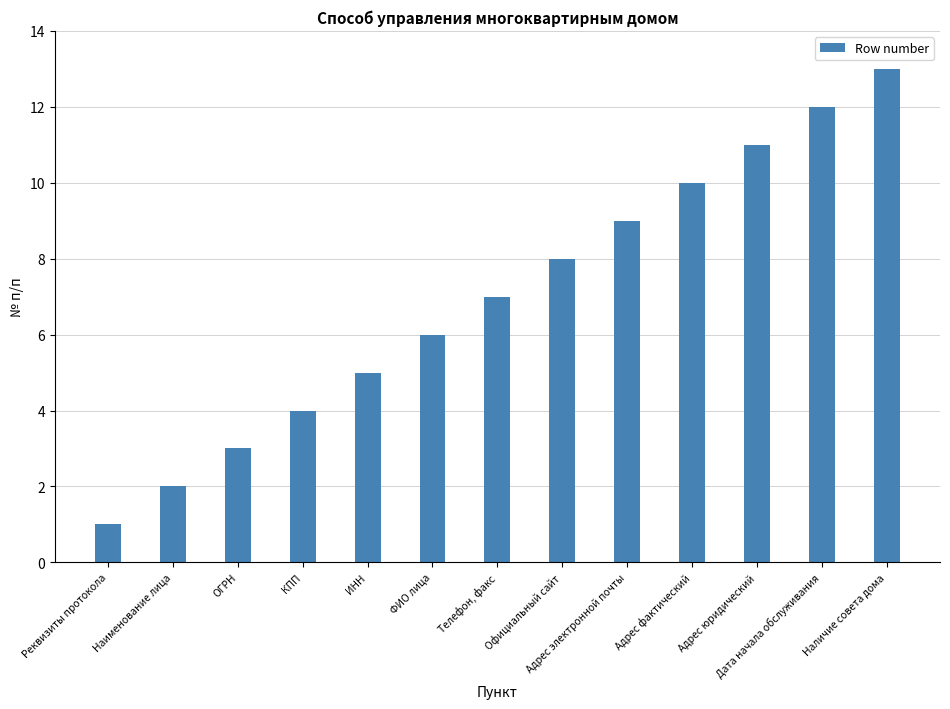

Where is the data nearest to the value 7?

Телефон, факс